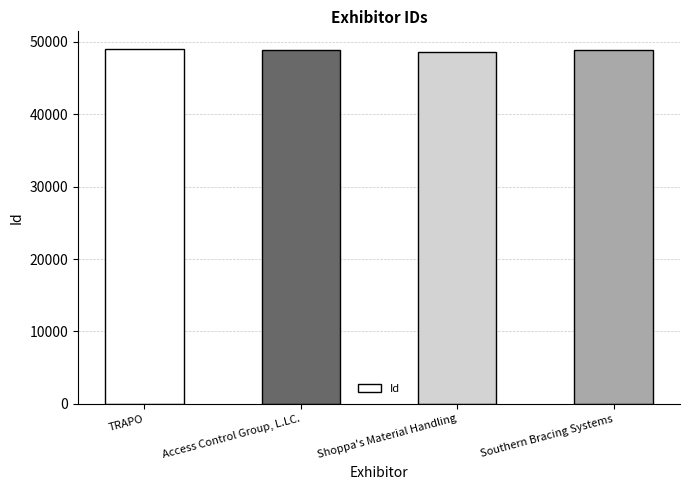

What is the label of the 2nd bar from the left?

Access Control Group, L.LC.